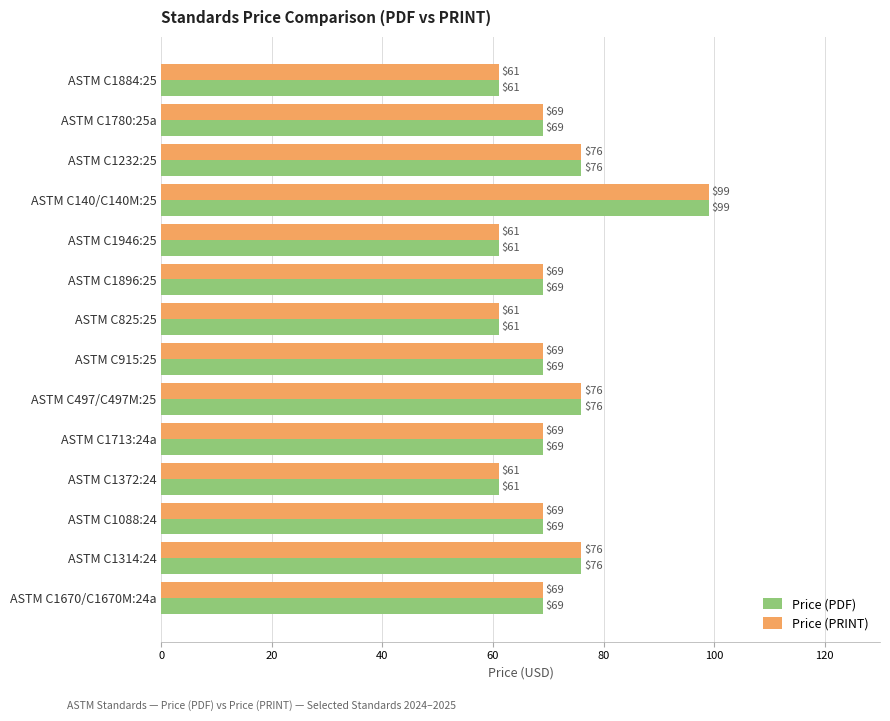

True or false: Price (PRINT) has a value of 125 at ASTM C1232:25.

False